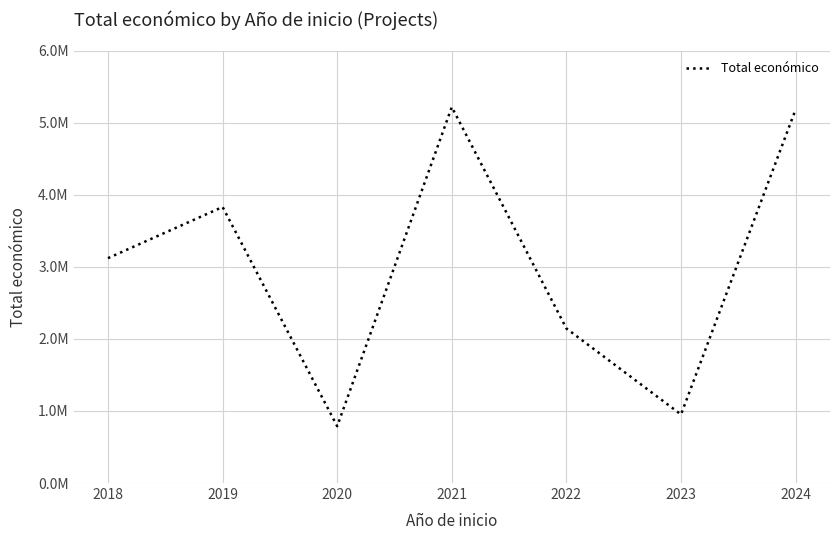

Does the chart have visible grid lines?

Yes